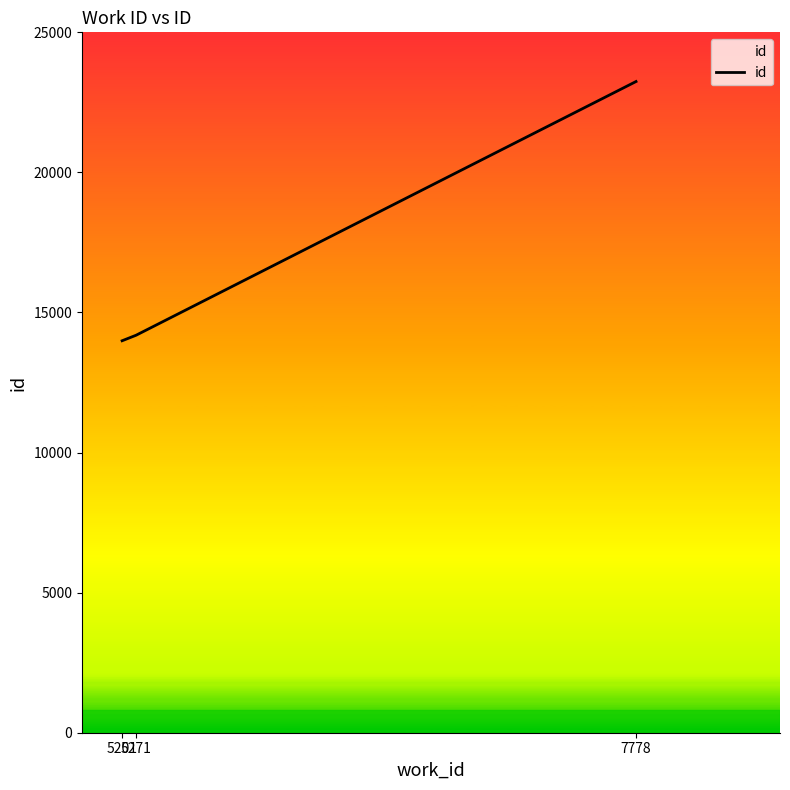

What is the greatest value displayed?

23244